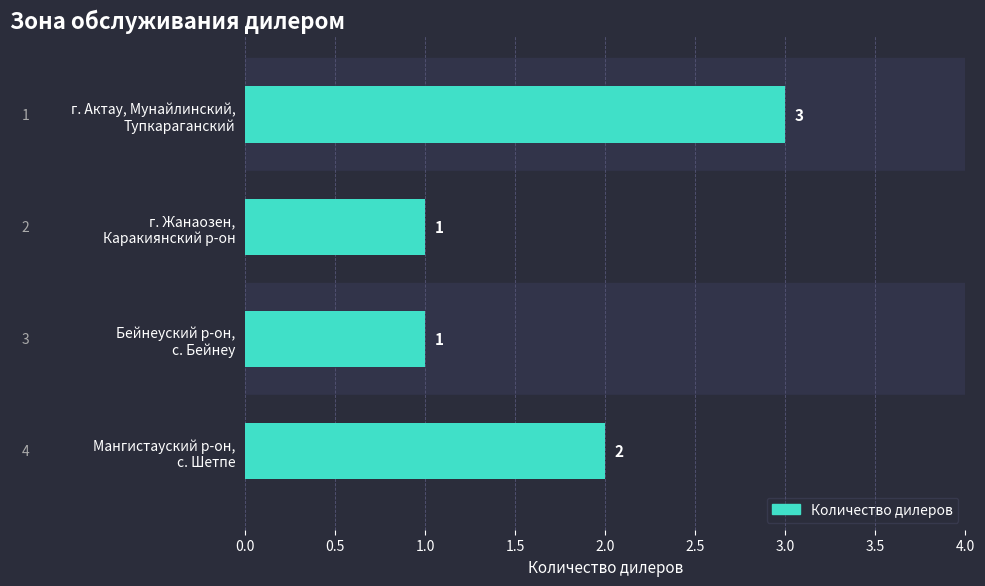

What is the value of the 1st bar from the top?

3